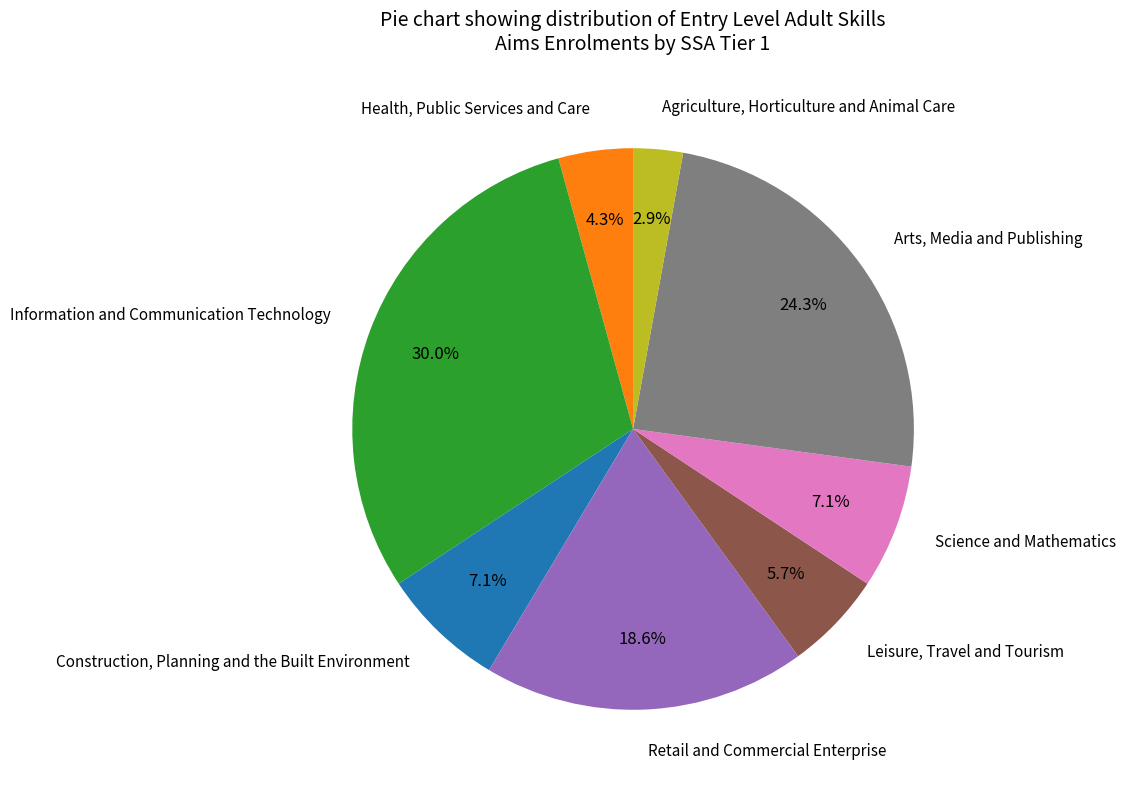

How many segments does this pie chart have?

8